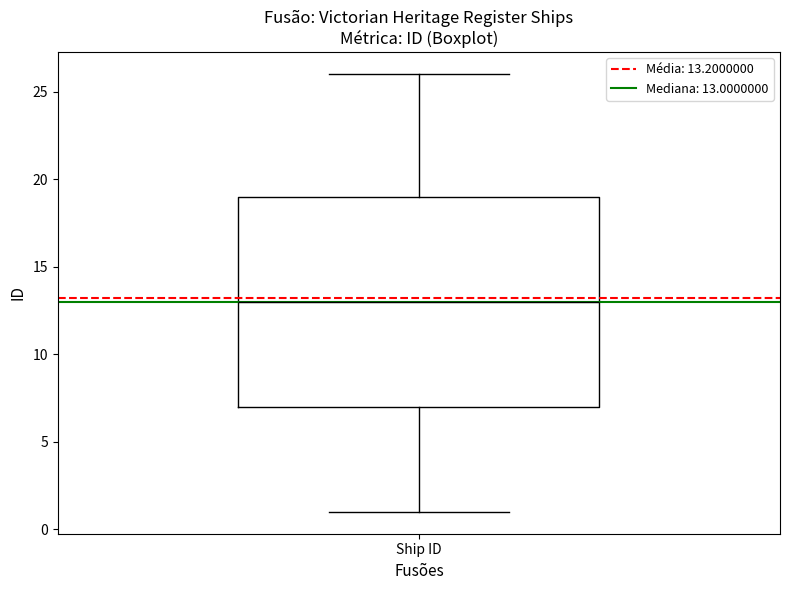

Read this box plot against the y-axis: the position of the median line, the range covered by the box, and the ends of both whiskers. The values are not printed on the chart, so give them approximately, as read against the axis.

median 13, box 7 to 19, whiskers 1 to 26